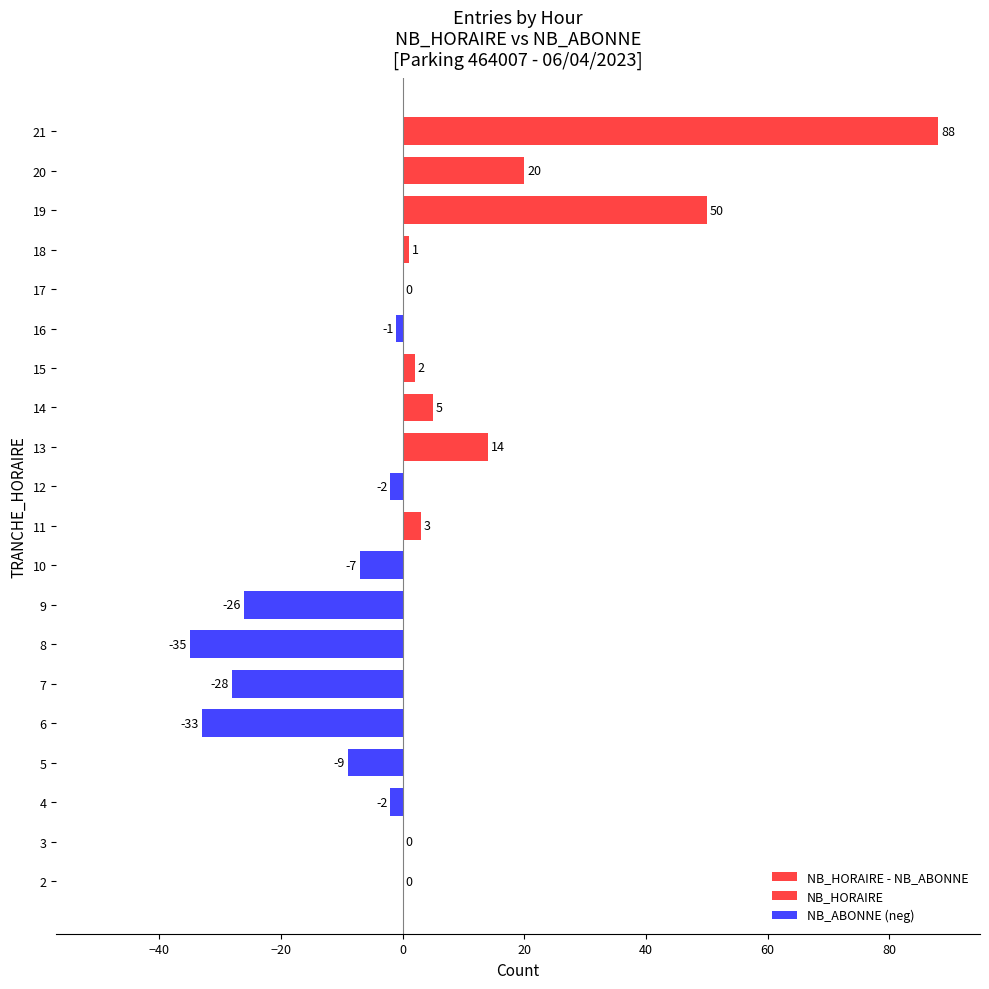

How many distinct data groups are displayed?

1